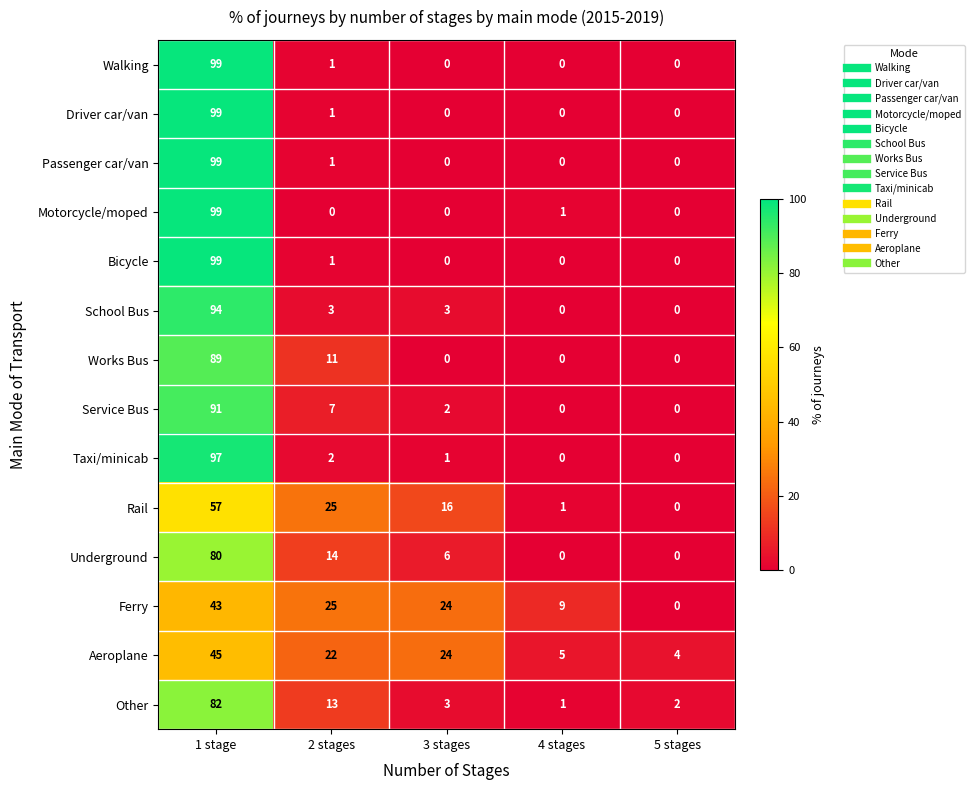

At how many categories does at least one series exceed 38?

1